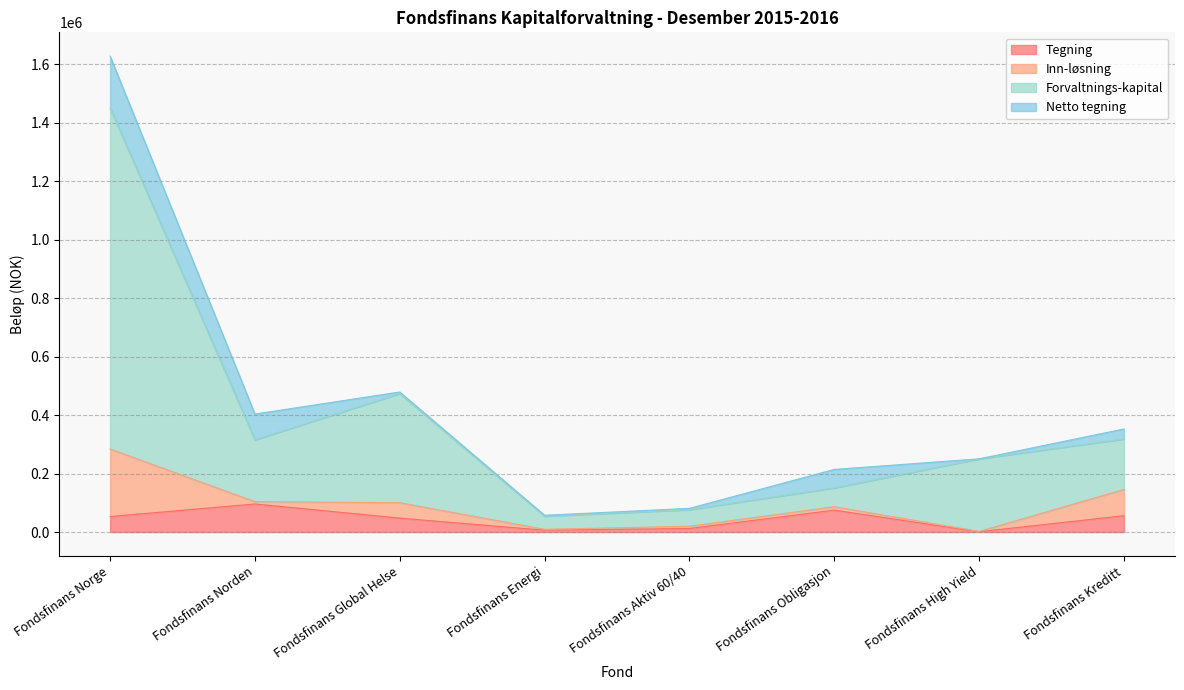

How many lines are shown in the chart?

4